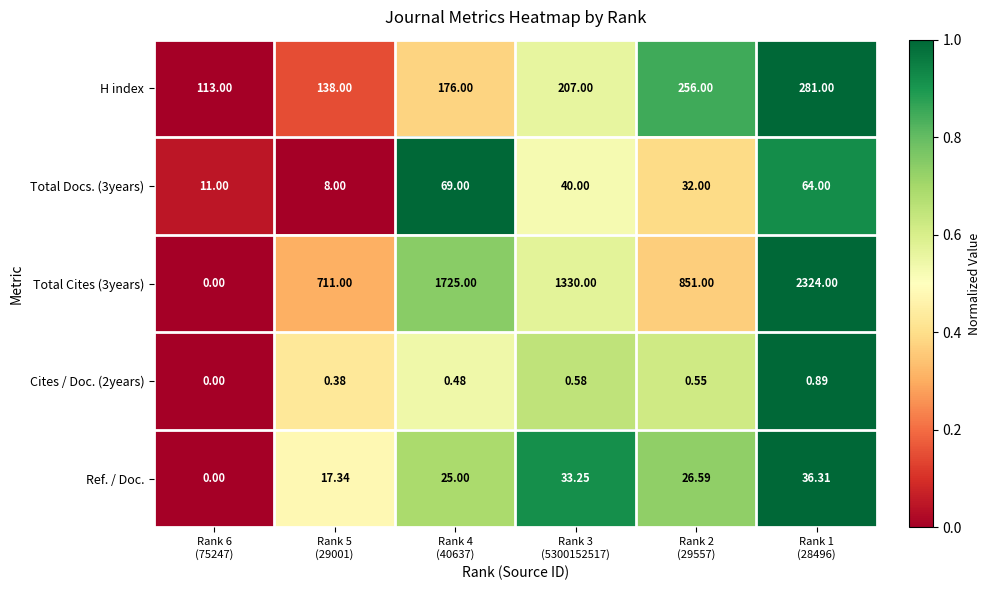

Reading left to right, list all the values displayed in this chart.

H index: Rank 6
(75247)=113.0	Rank 5
(29001)=138.0	Rank 4
(40637)=176.0	Rank 3
(5300152517)=207.0	Rank 2
(29557)=256.0	Rank 1
(28496)=281.0
Total Docs. (3years): Rank 6
(75247)=11.0	Rank 5
(29001)=8.0	Rank 4
(40637)=69.0	Rank 3
(5300152517)=40.0	Rank 2
(29557)=32.0	Rank 1
(28496)=64.0
Total Cites (3years): Rank 6
(75247)=0.0	Rank 5
(29001)=711.0	Rank 4
(40637)=1725.0	Rank 3
(5300152517)=1330.0	Rank 2
(29557)=851.0	Rank 1
(28496)=2324.0
Cites / Doc. (2years): Rank 6
(75247)=0.0	Rank 5
(29001)=0.4	Rank 4
(40637)=0.5	Rank 3
(5300152517)=0.6	Rank 2
(29557)=0.6	Rank 1
(28496)=0.9
Ref. / Doc.: Rank 6
(75247)=0.0	Rank 5
(29001)=17.3	Rank 4
(40637)=25.0	Rank 3
(5300152517)=33.2	Rank 2
(29557)=26.6	Rank 1
(28496)=36.3